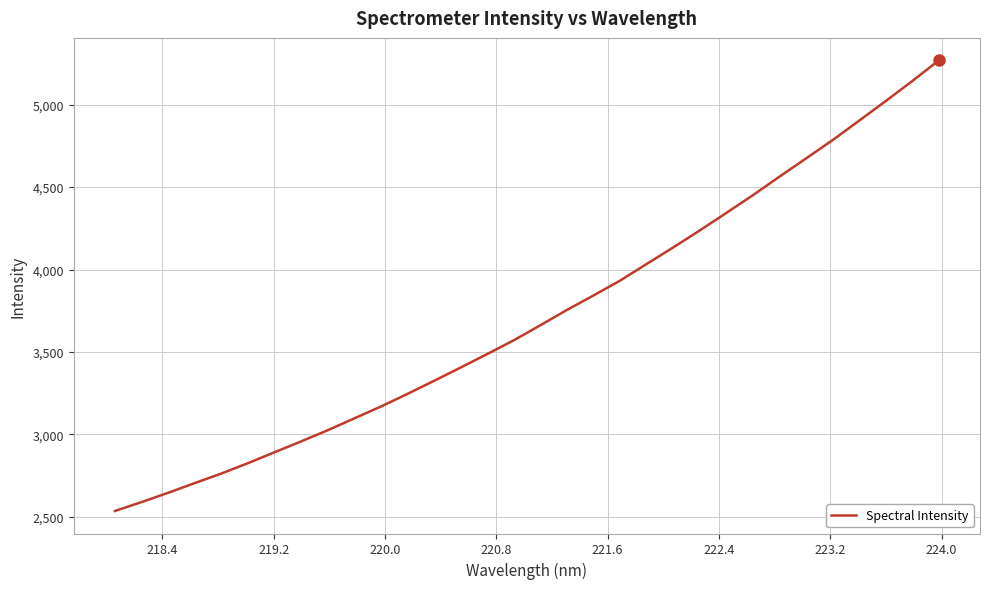

What is the greatest value displayed?

5268.6